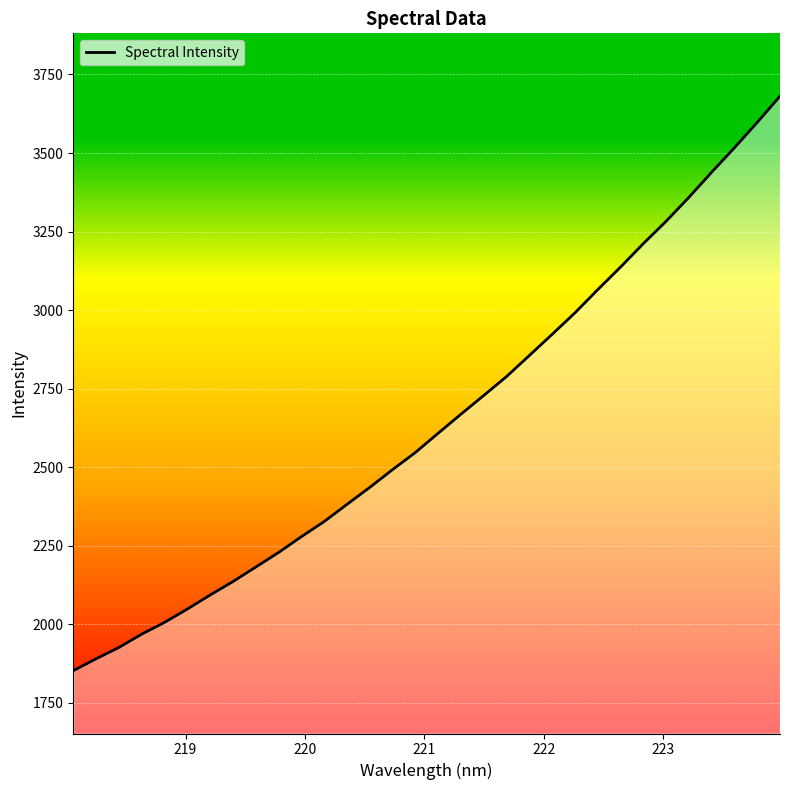

What is the minimum value shown in the chart?

1852.3